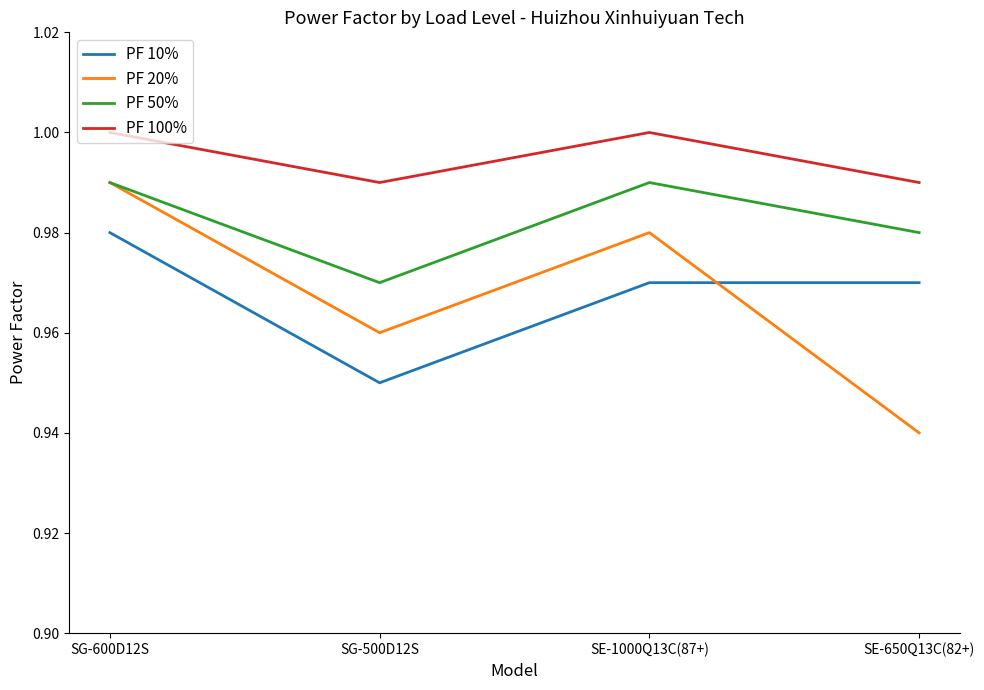

What position from the right is SG-600D12S?

4